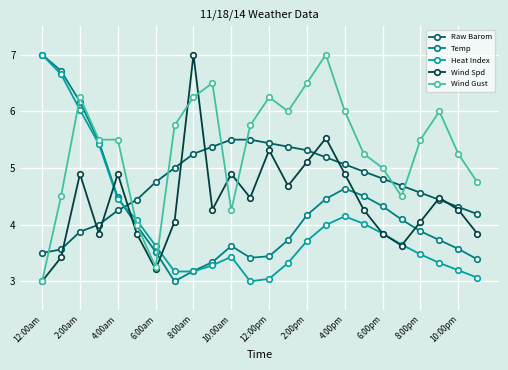

Which series has the largest total across all categories?

Wind Gust